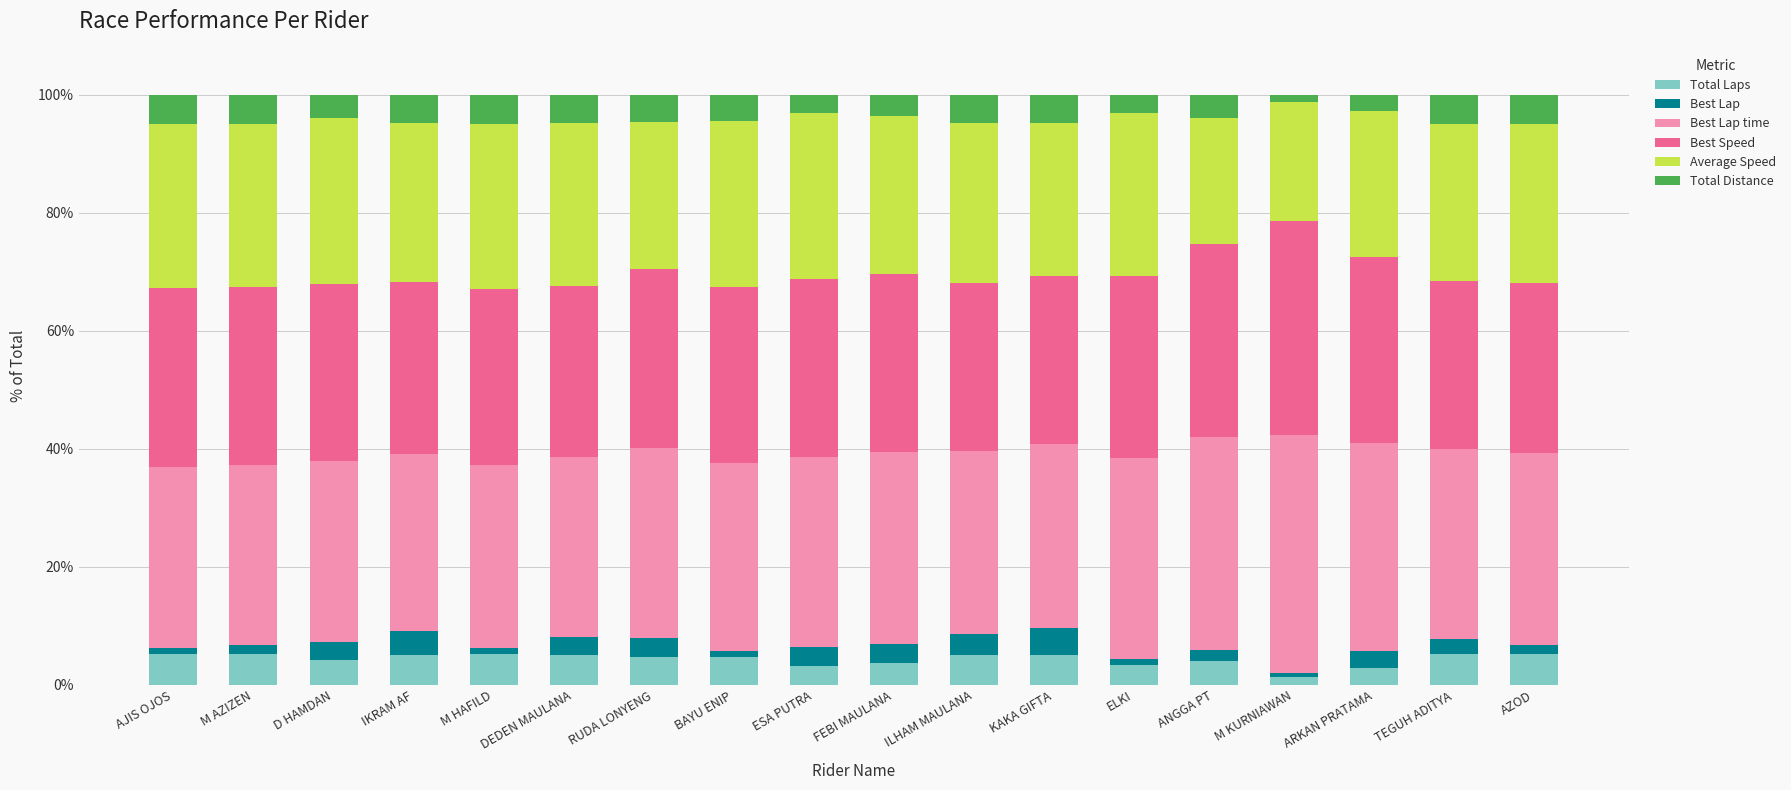

Are the bars horizontal?

No